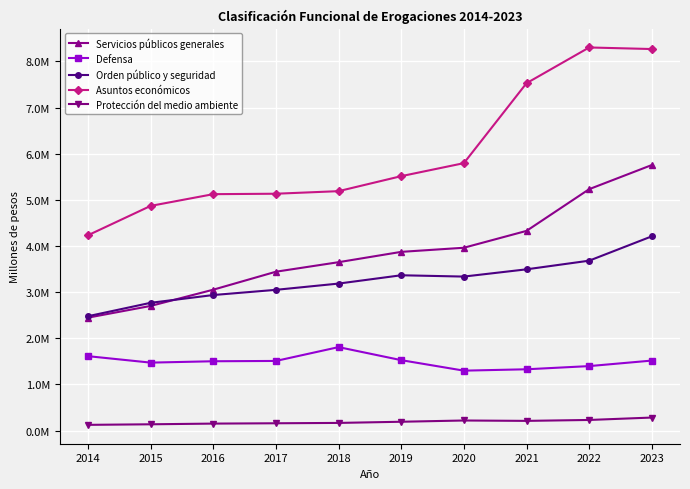

The Protección del medio ambiente series shows 200257.0 at 2015. True or false?

False